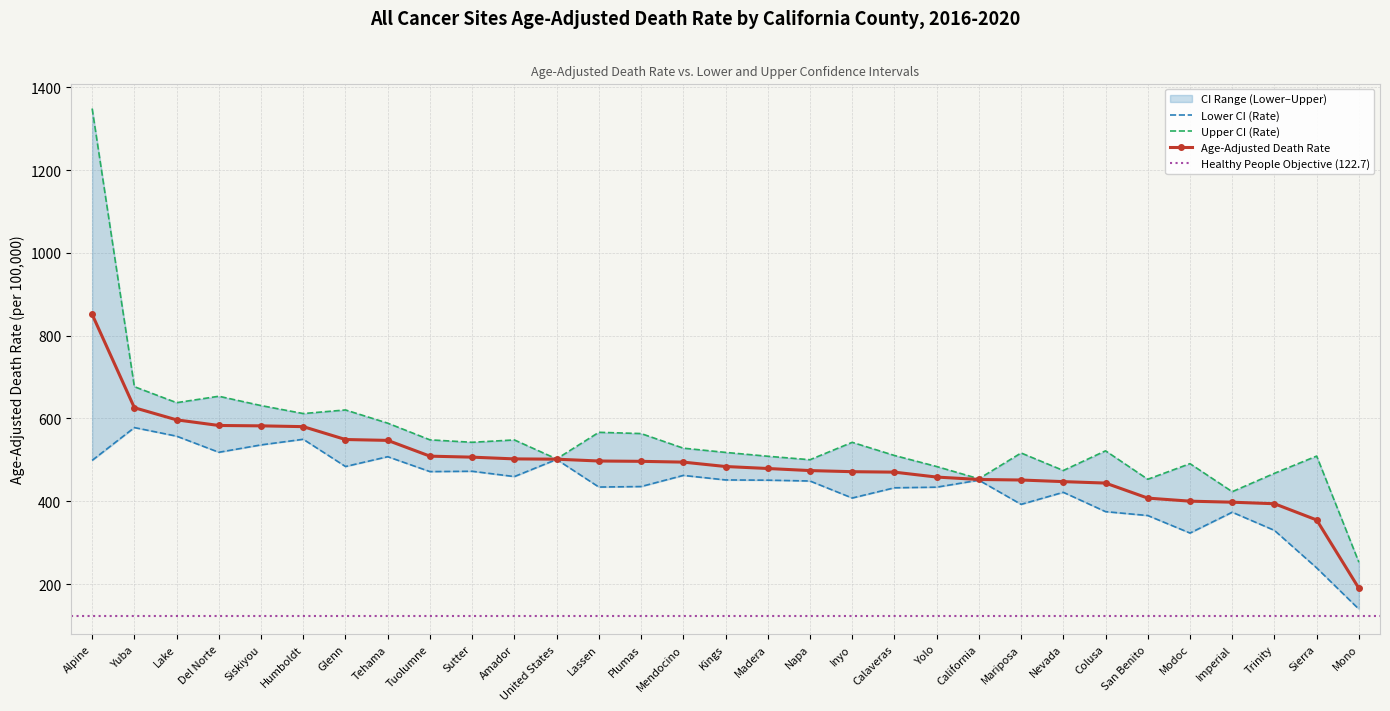

Does the chart have visible grid lines?

Yes